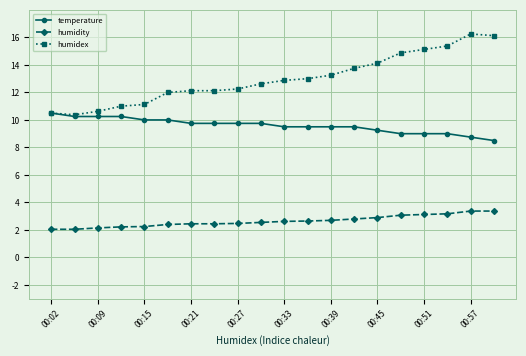

Which series has the largest range (max minus min)?

humidex